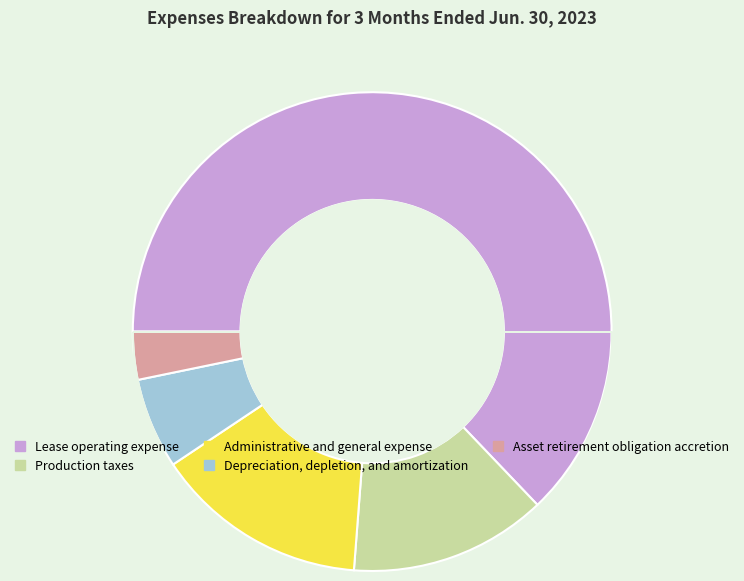

To the nearest percent, what is the difference between the largest and smallest slice percentages?

60%